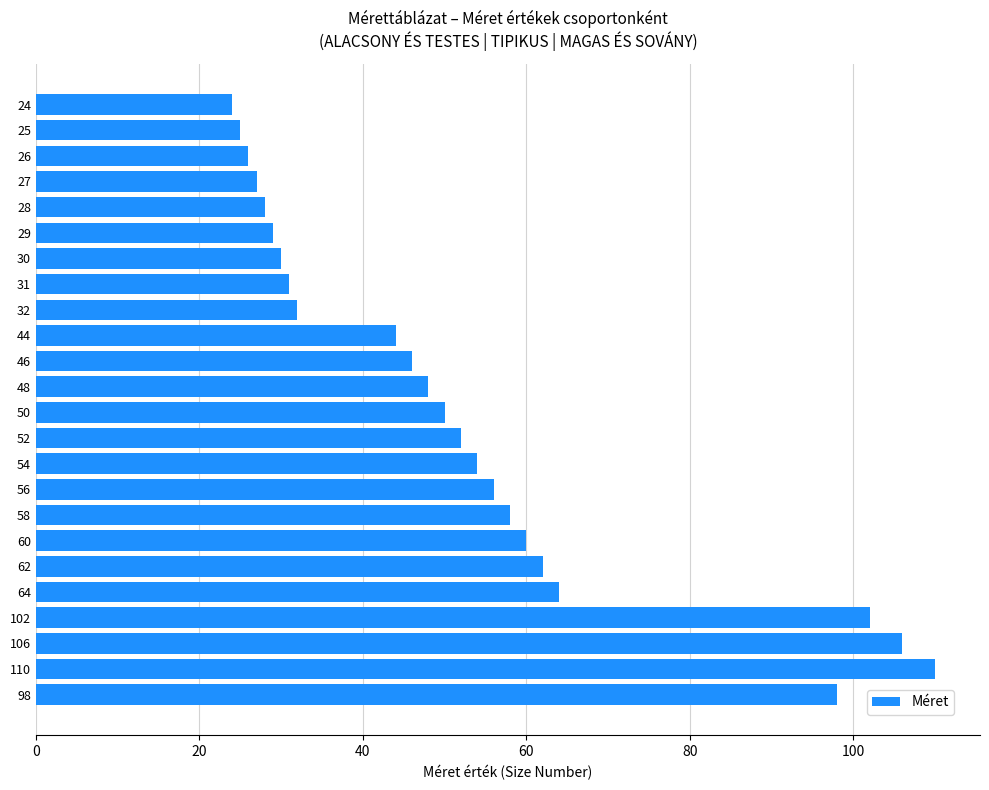

What is the change in value from 31 to 56?

+25